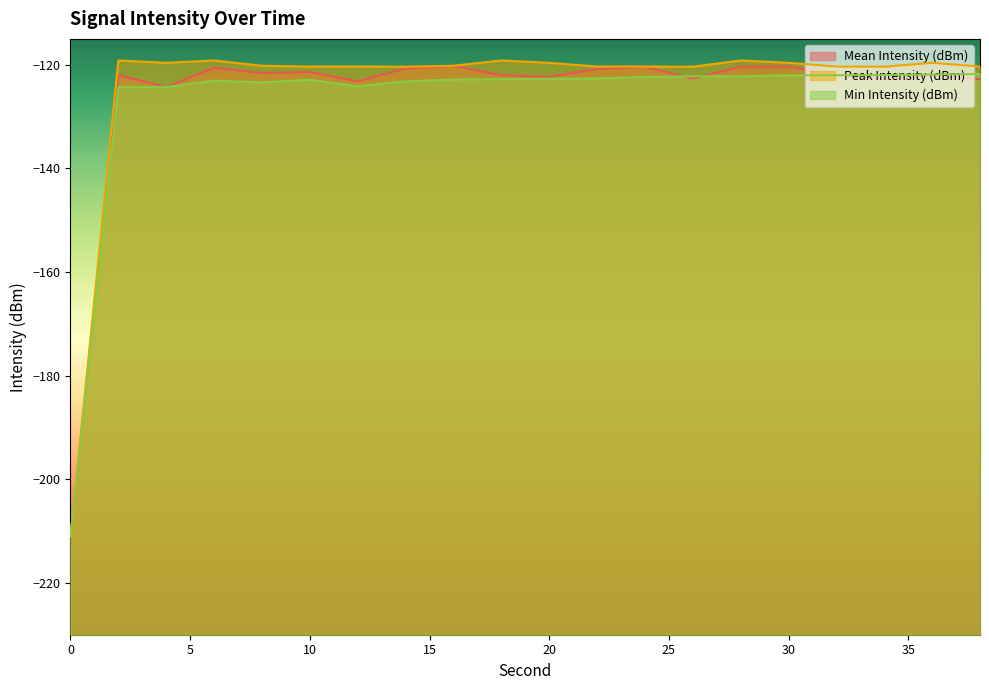

What is the difference between the second highest and second lowest values in the Mean Intensity (dBm) series?

4.0